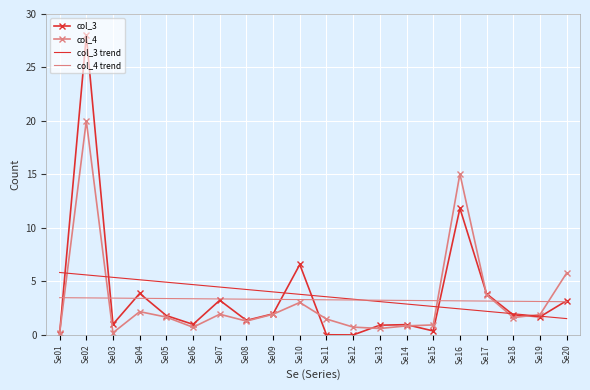

True or false: col_4 trend and col_3 trend cross at least once.

True